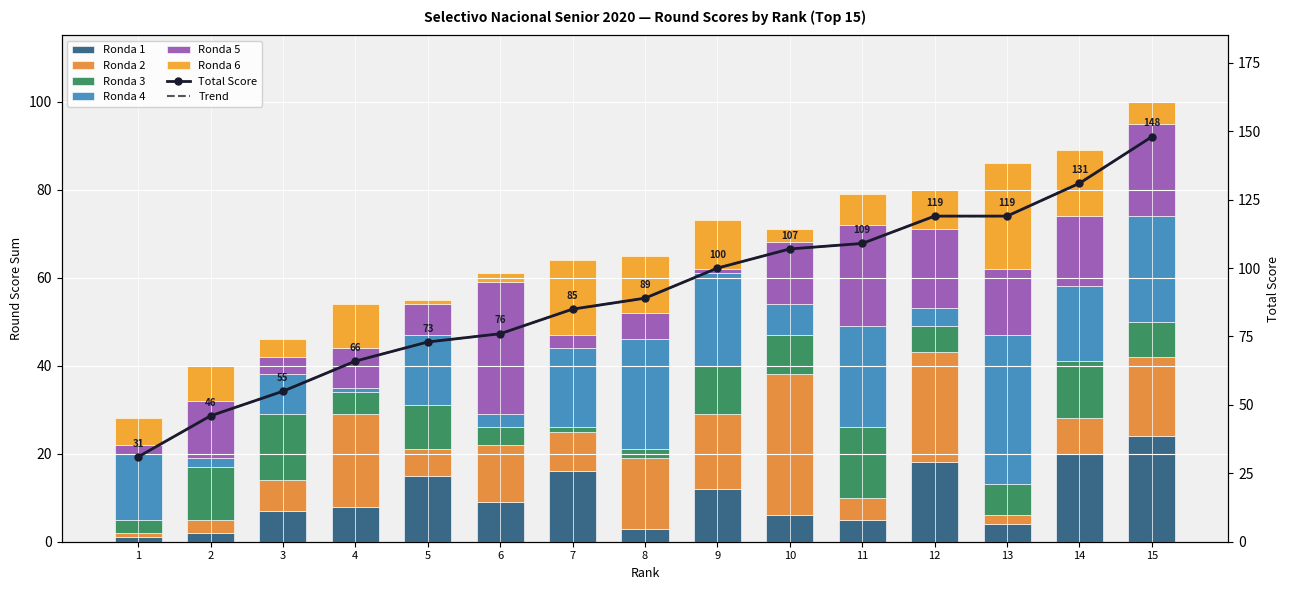

At which category does the chart reach its peak across all series?

13